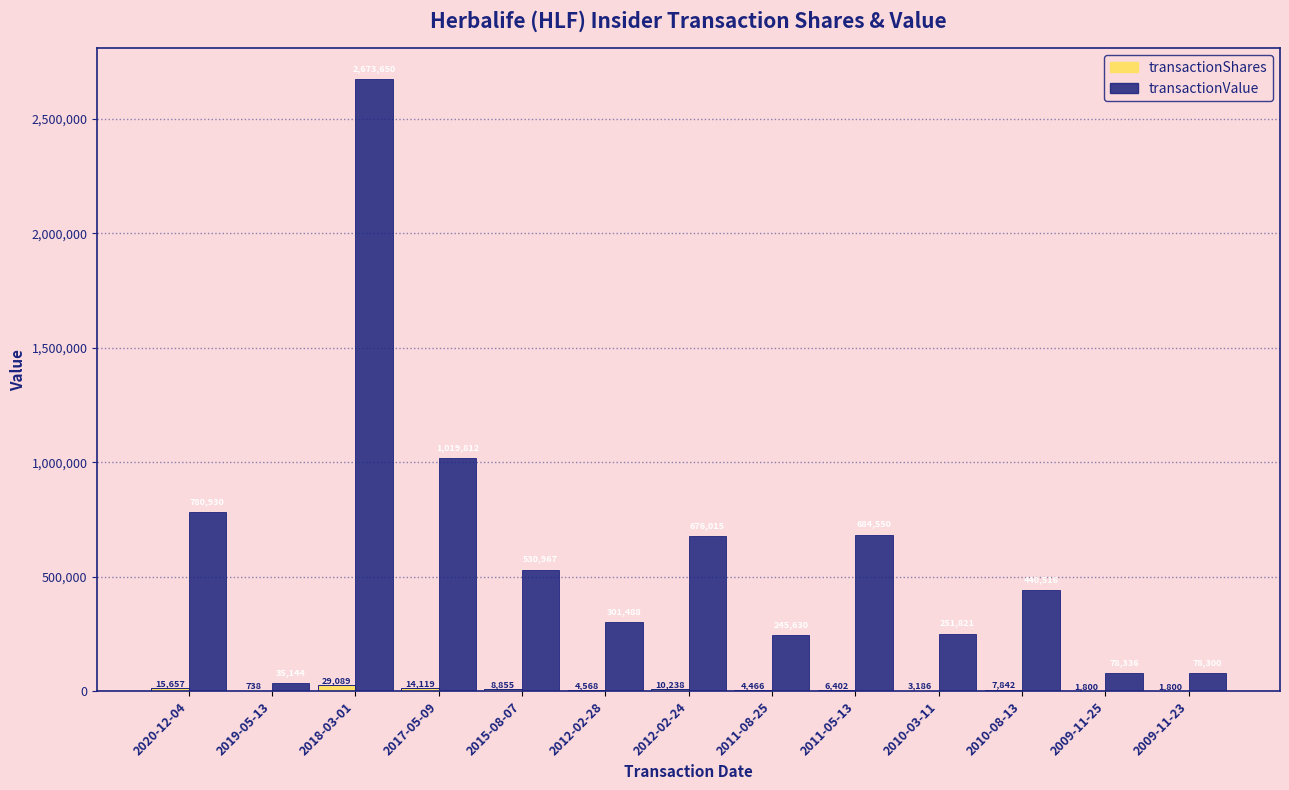

Is the value of transactionShares at 2011-08-25 greater than the value of transactionValue at 2012-02-28?

No